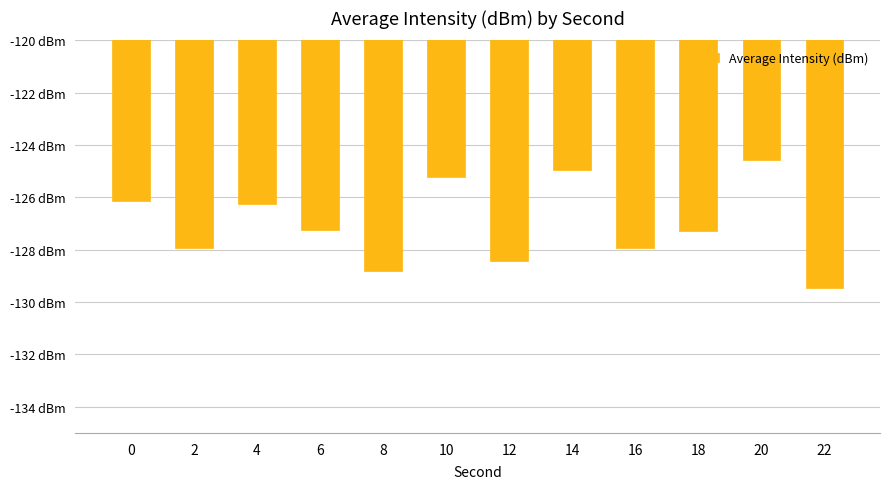

What is the change in value from 4 to 22?

-3.2